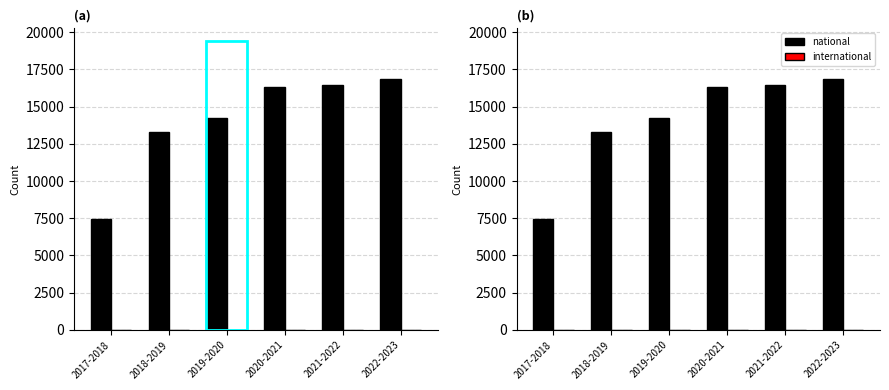

The value of national at 2020-2021 is 16316. True or false?

True